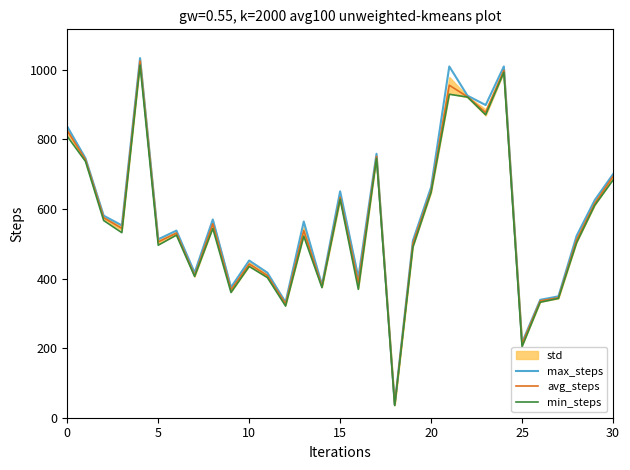

What is the average value of the avg_steps series?

568.1